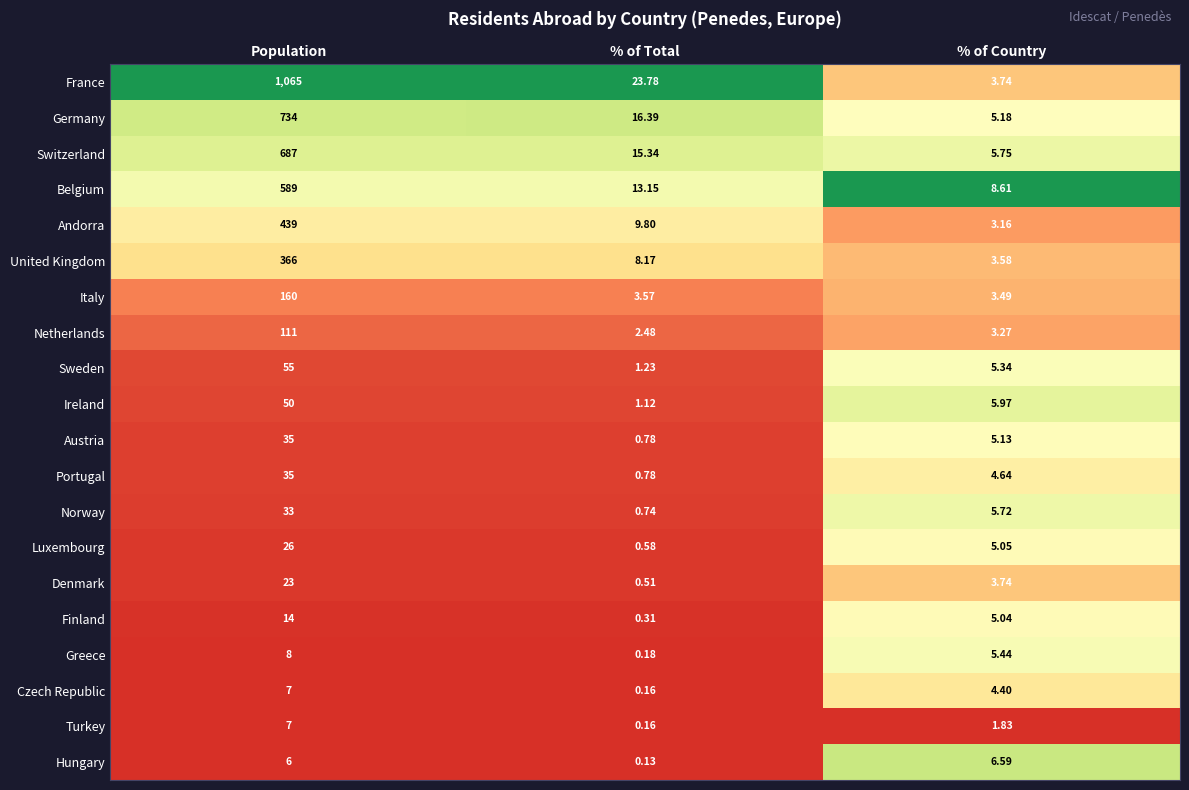

Which series has the widest spread of values?

France